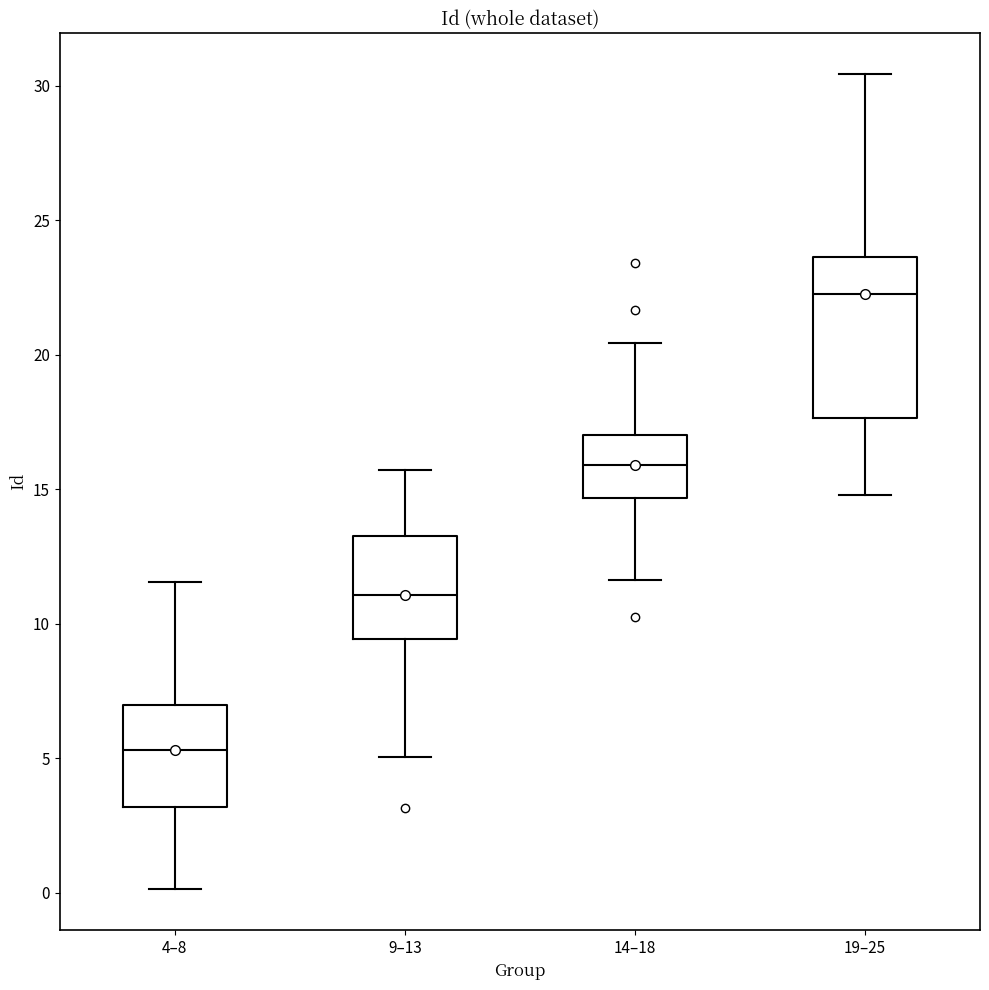

Reading left to right, transcribe this box plot: for each box, give where its median line is, the range the box spans, and where its two whiskers end, as read against the y-axis. The values are not printed on the chart, so give them approximately, as read against the axis.

4–8: median 5.5, box 3.0 to 7.0, whiskers 0.0 to 11.5
9–13: median 11.0, box 9.5 to 13.5, whiskers 5.0 to 15.5
14–18: median 16.0, box 14.5 to 17.0, whiskers 11.5 to 20.5
19–25: median 22.0, box 17.5 to 23.5, whiskers 15.0 to 30.5